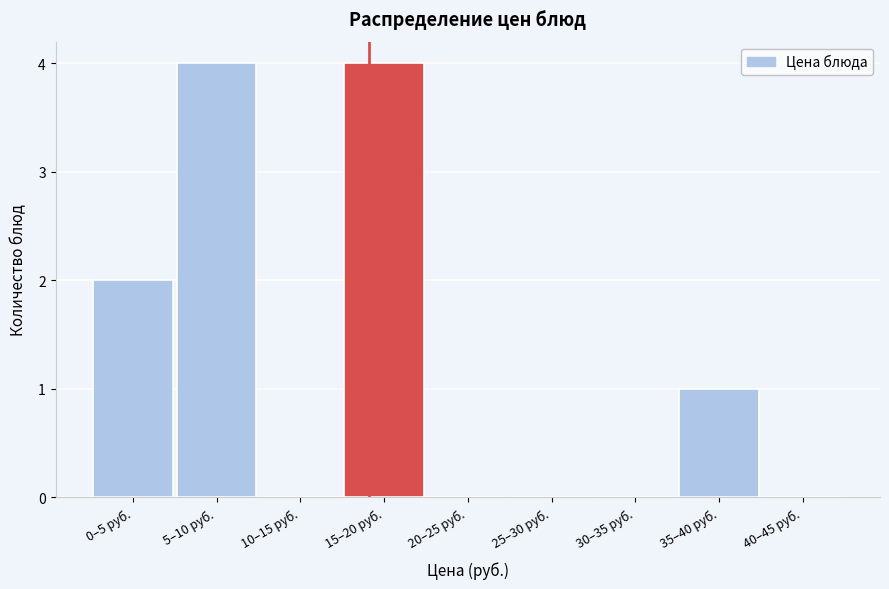

Reading left to right, extract all data points from this chart.

0–5 руб.=2	5–10 руб.=4	10–15 руб.=0	15–20 руб.=4	20–25 руб.=0	25–30 руб.=0	30–35 руб.=0	35–40 руб.=1	40–45 руб.=0